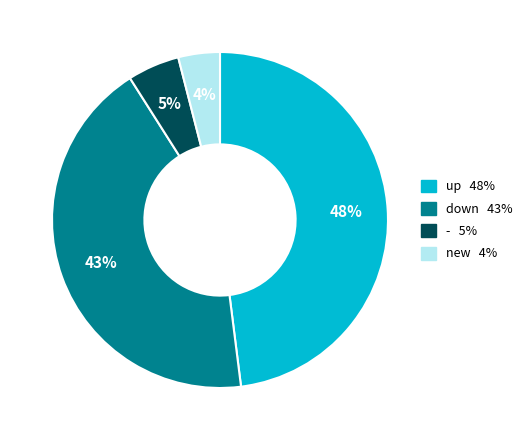

How many slices are in this pie chart?

4